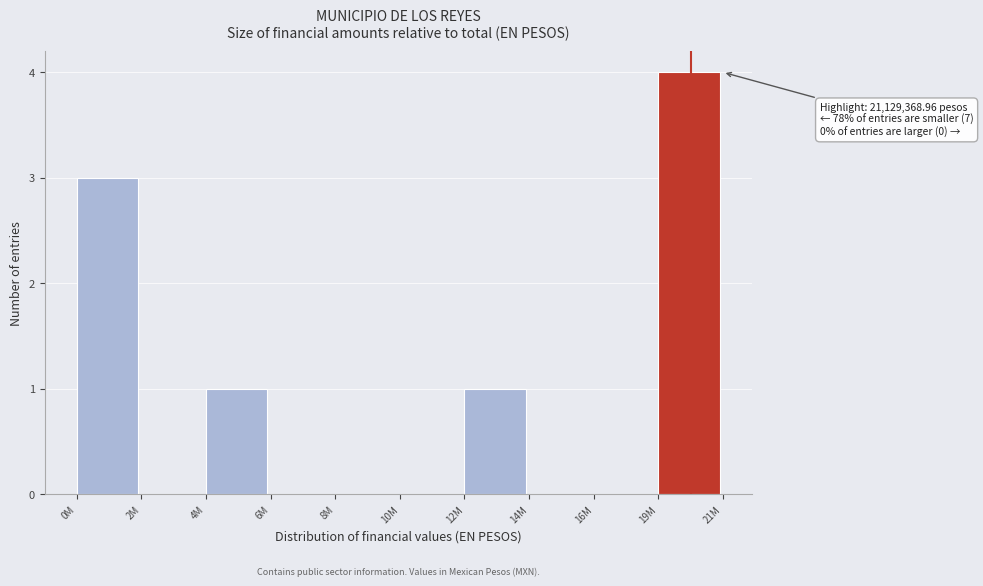

Reading left to right, extract all data points from this chart.

0M=3	2M=0	4M=1	6M=0	8M=0	10M=0	12M=1	14M=0	16M=0	19M=4